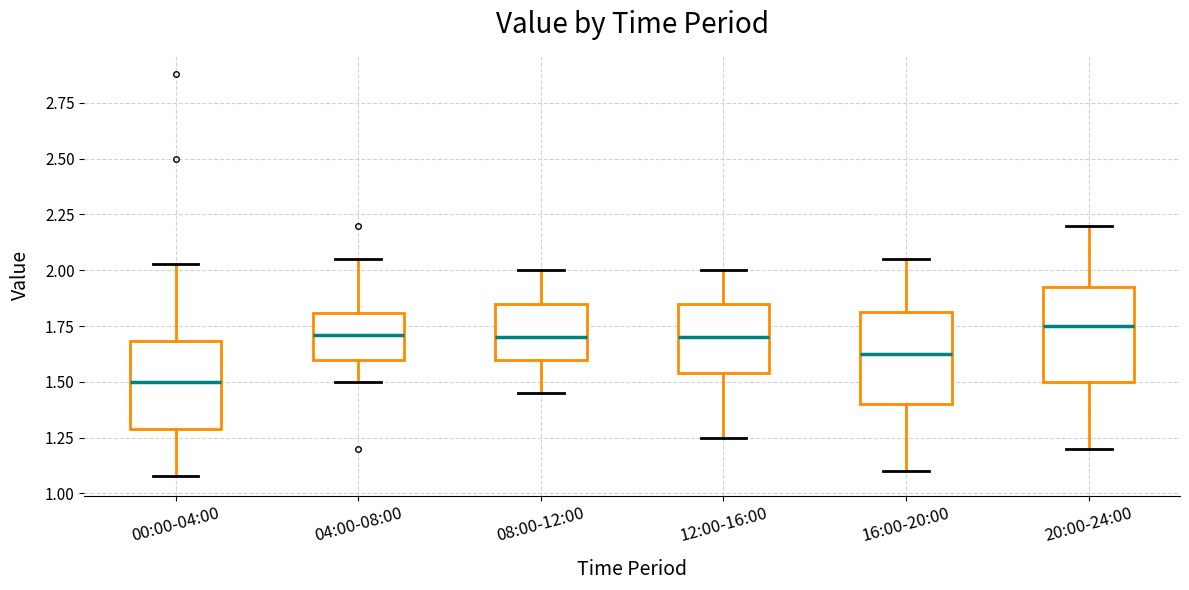

Reading left to right, read every box against the y-axis: the position of its median line, the range the box covers, and the ends of its whiskers. The values are not printed on the chart, so give them approximately, as read against the axis.

00:00-04:00: median 1.50, box 1.30 to 1.70, whiskers 1.10 to 2.05
04:00-08:00: median 1.70, box 1.60 to 1.80, whiskers 1.50 to 2.05
08:00-12:00: median 1.70, box 1.60 to 1.85, whiskers 1.45 to 2.00
12:00-16:00: median 1.70, box 1.55 to 1.85, whiskers 1.25 to 2.00
16:00-20:00: median 1.65, box 1.40 to 1.80, whiskers 1.10 to 2.05
20:00-24:00: median 1.75, box 1.50 to 1.95, whiskers 1.20 to 2.20